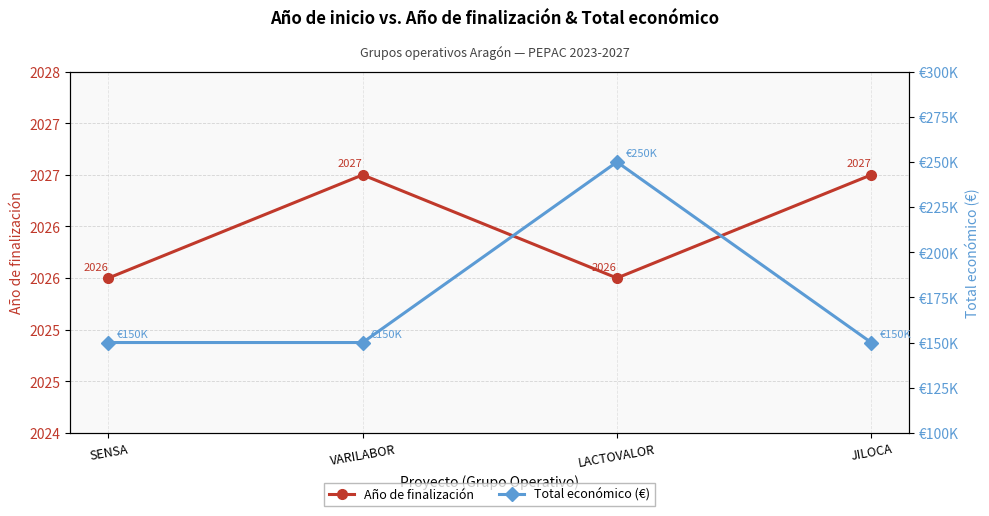

True or false: Año de finalización and Total económico (€) cross at least once.

False